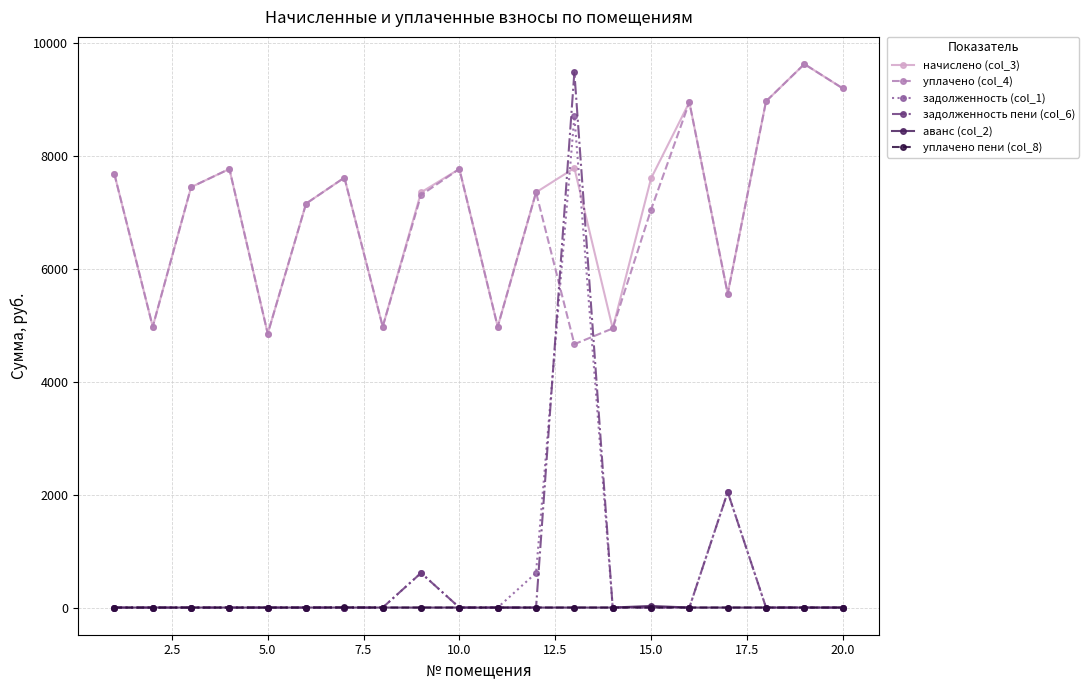

True or false: уплачено (col_4) and уплачено пени (col_8) cross at least once.

False